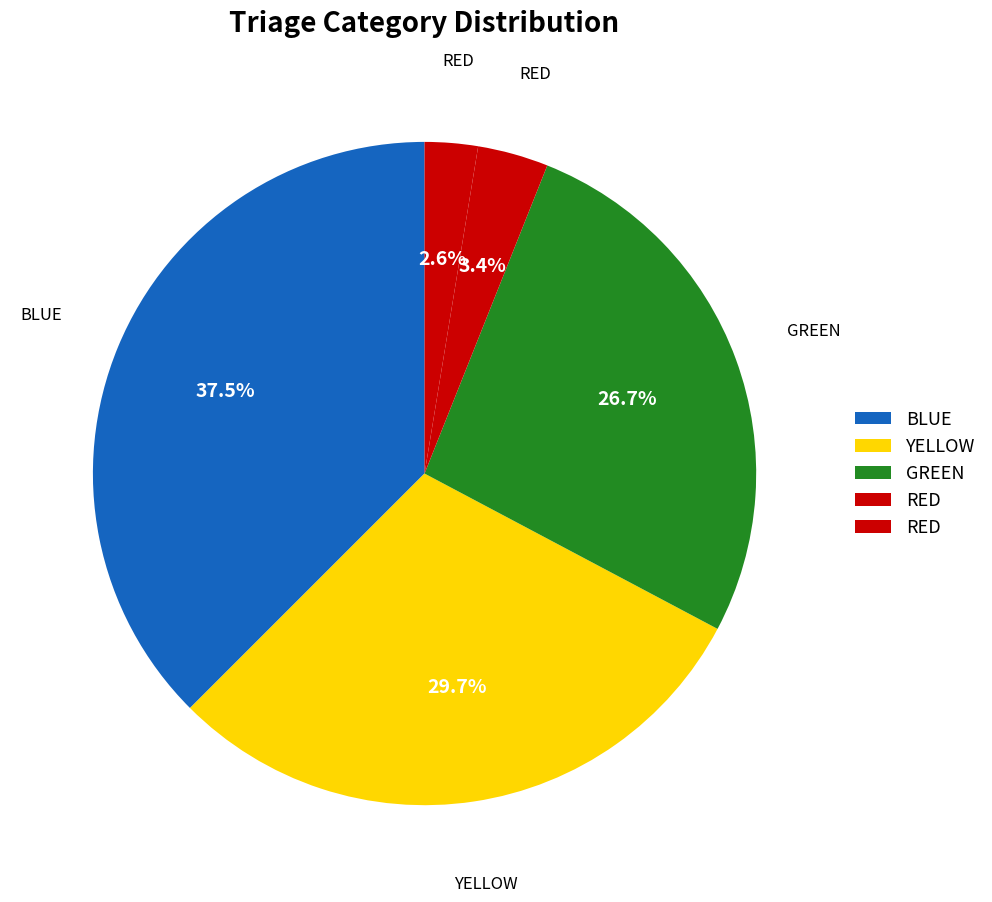

Count the number of slices in the pie.

5